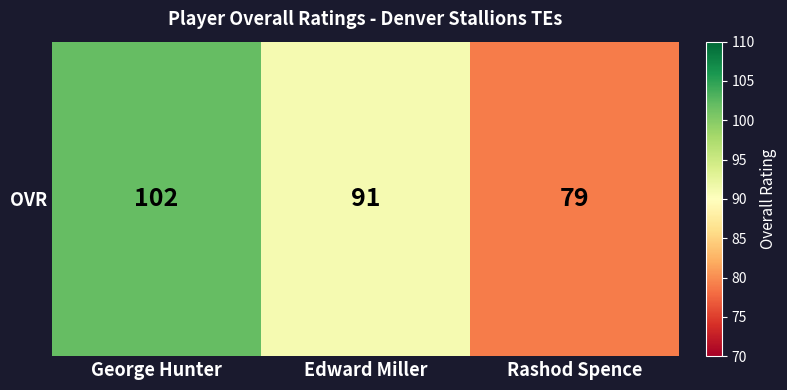

The chart shows a value of 134 at Edward Miller. True or false?

False